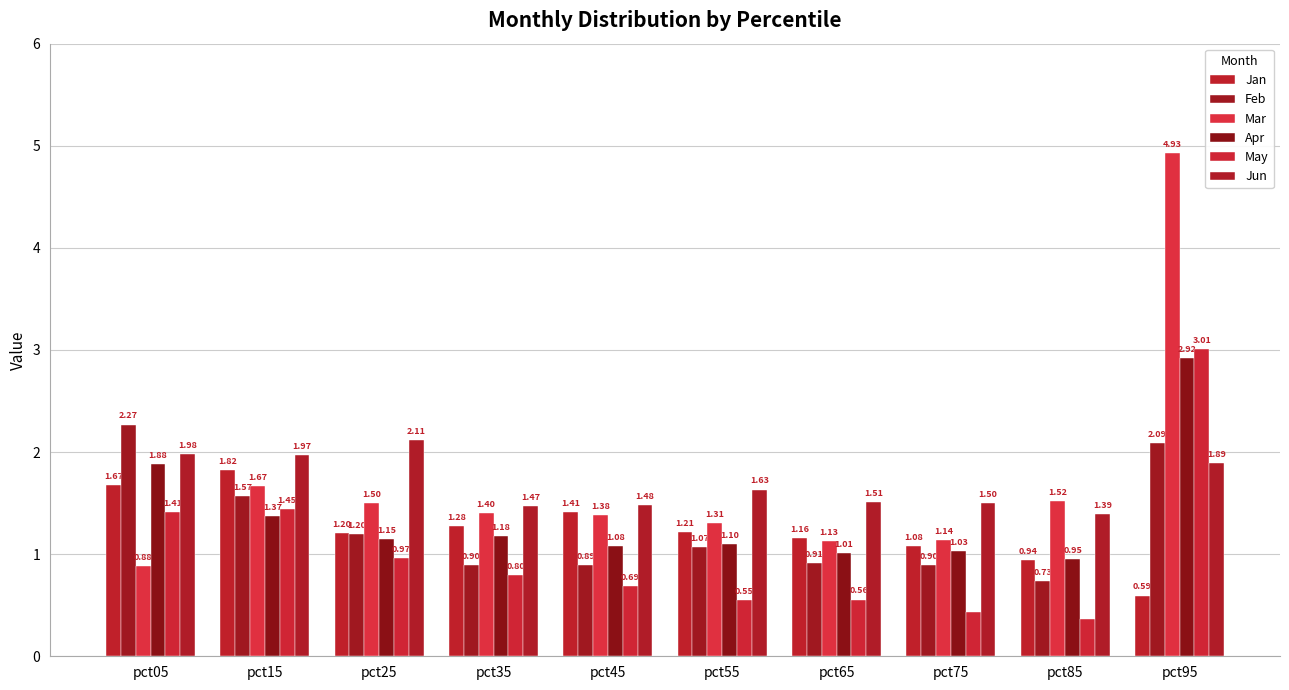

What is the value of the May bar at the 4th from the left?

0.8